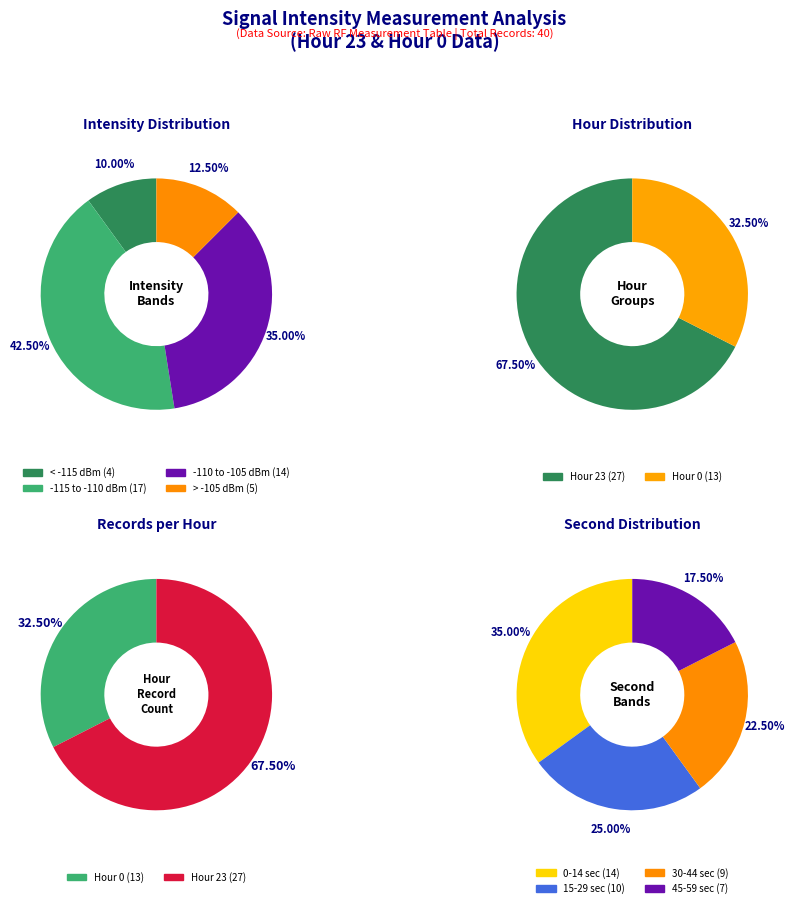

To the nearest percent, what portion does Hour 23 (count) represent?

68%